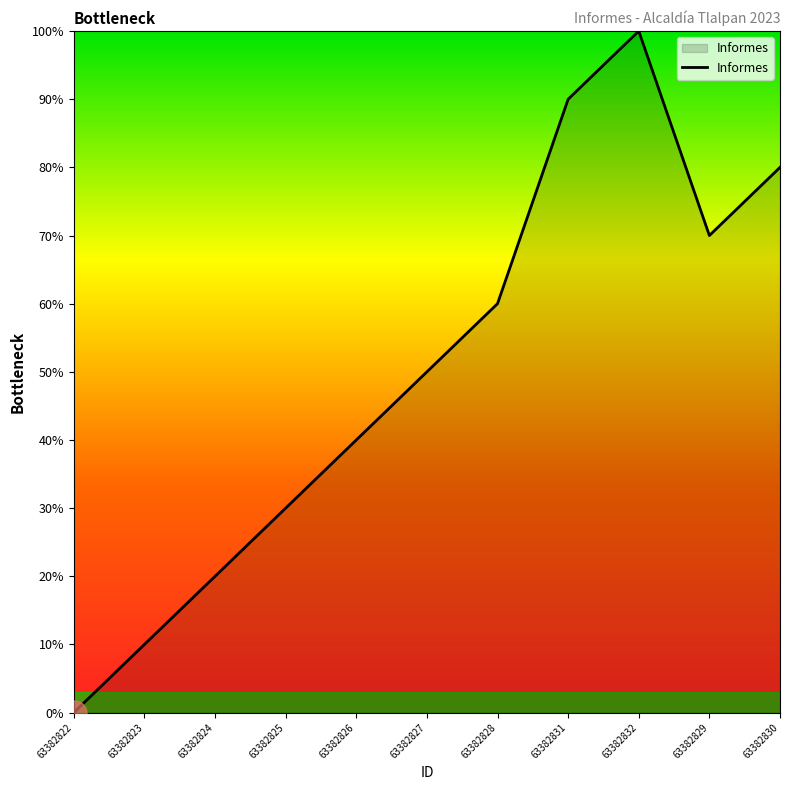

Where is the data nearest to the value 50?

63382827